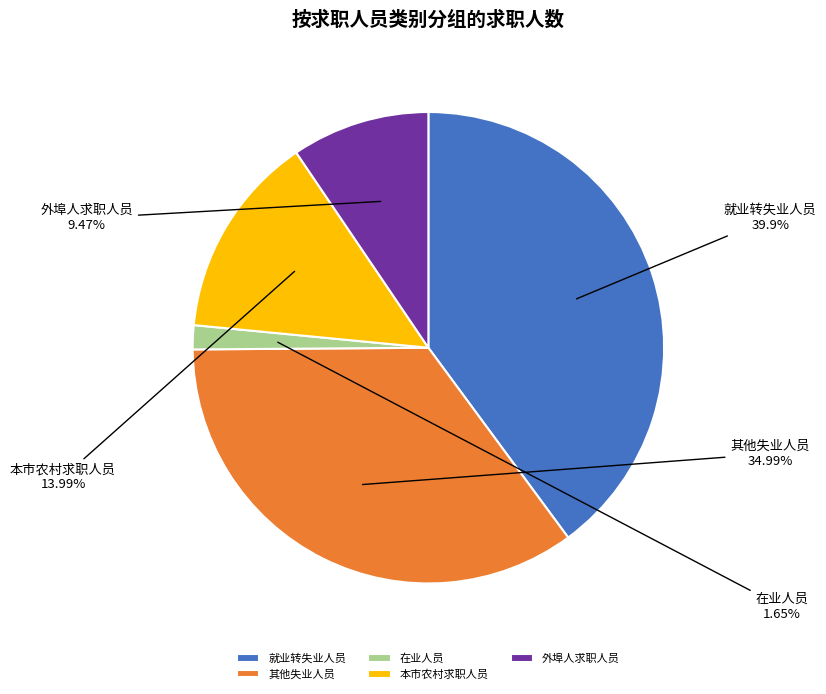

Is there any slice that represents more than half of the pie?

No